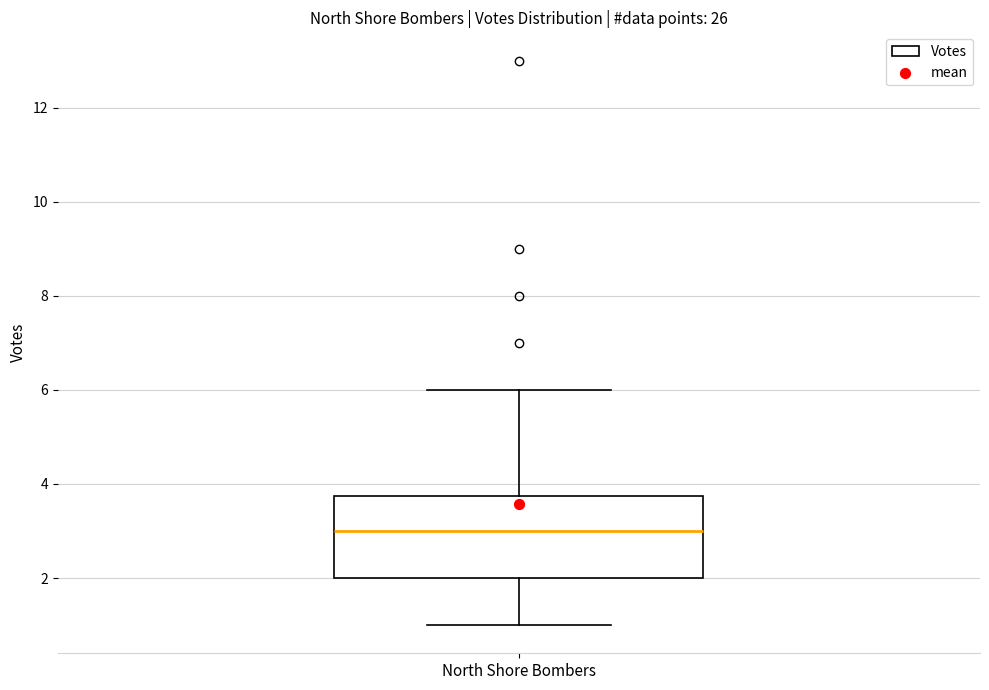

Where is the upper edge of the box for North Shore Bombers on the y-axis? The values are not printed on the chart, so give them approximately, as read against the axis.

3.8